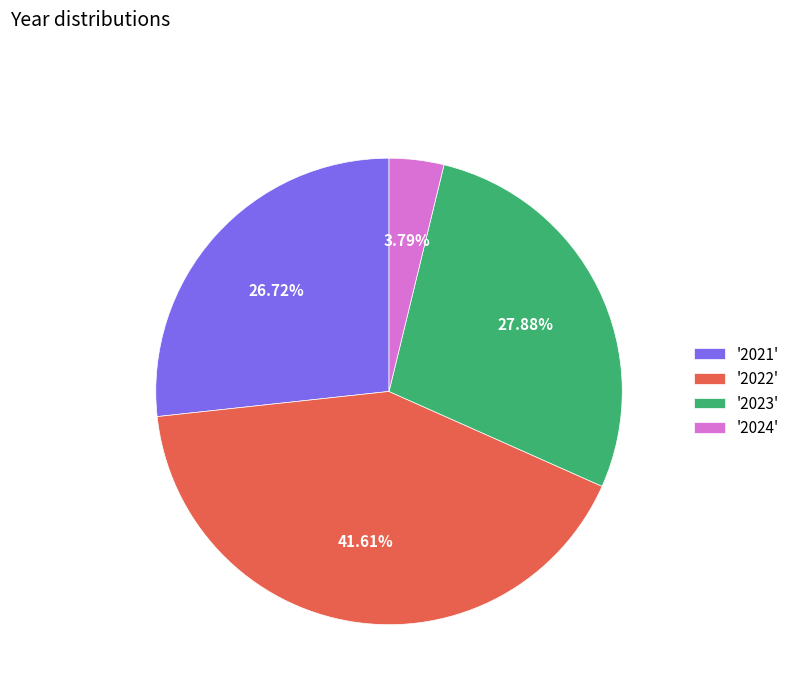

What is the largest slice in the pie chart?

'2022'